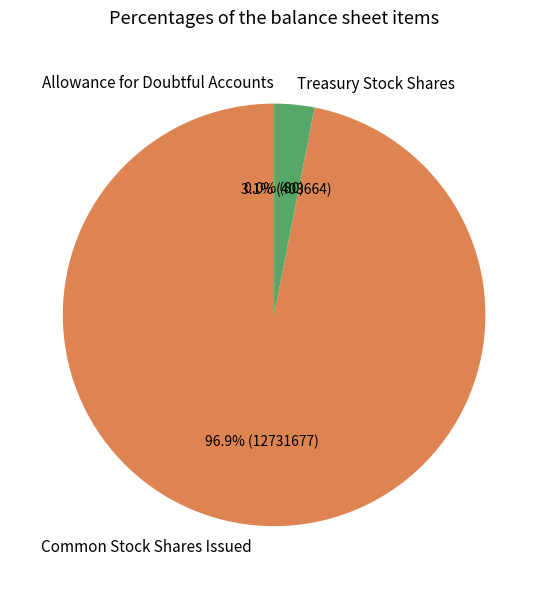

To the nearest percent, what is the combined percentage of Treasury Stock Shares and Common Stock Shares Issued?

100%